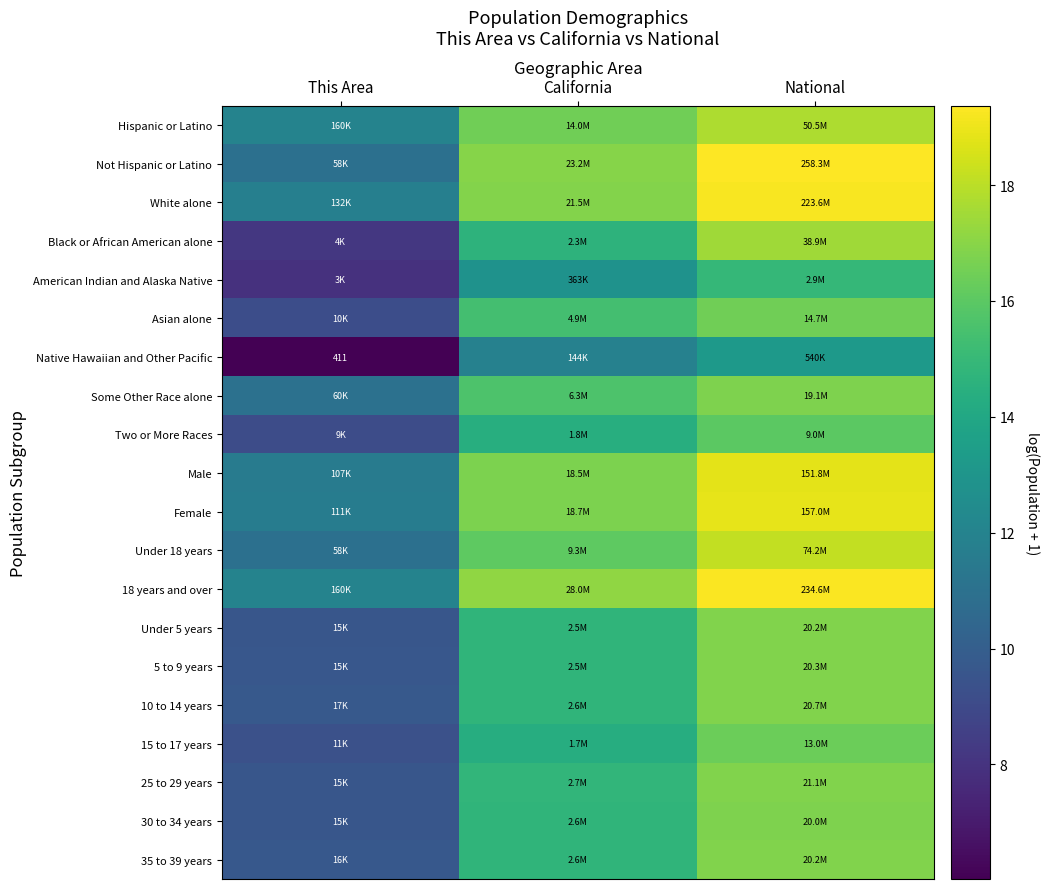

List the labels in order of 30 to 34 years value, largest first.

National, California, This Area